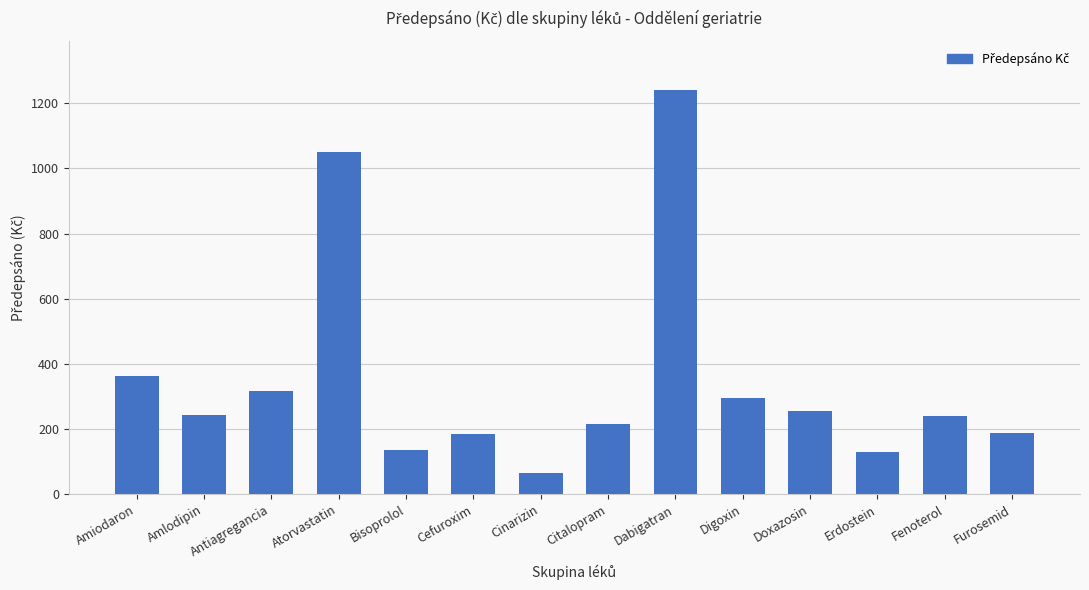

Approximately how many times larger is the value at Dabigatran compared to Fenoterol?

5.2